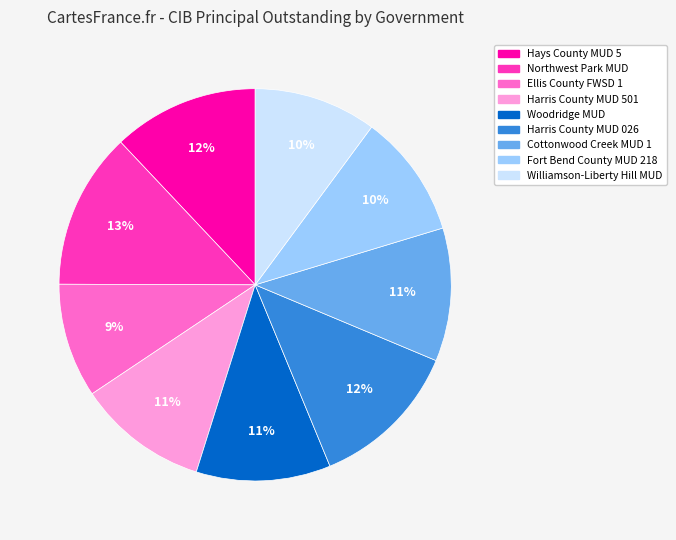

To the nearest percent, what is the difference between the Hays County MUD 5 and Harris County MUD 501 slice percentages?

1%